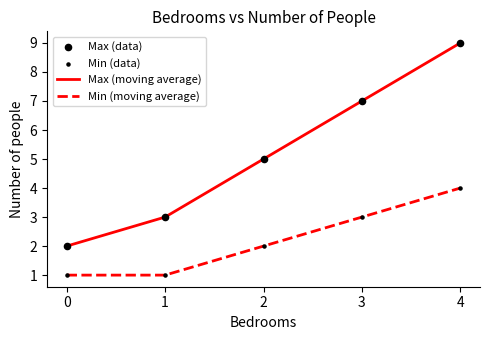

Is the value of Min (moving average) at 2 greater than the value of Max (moving average) at 4?

No